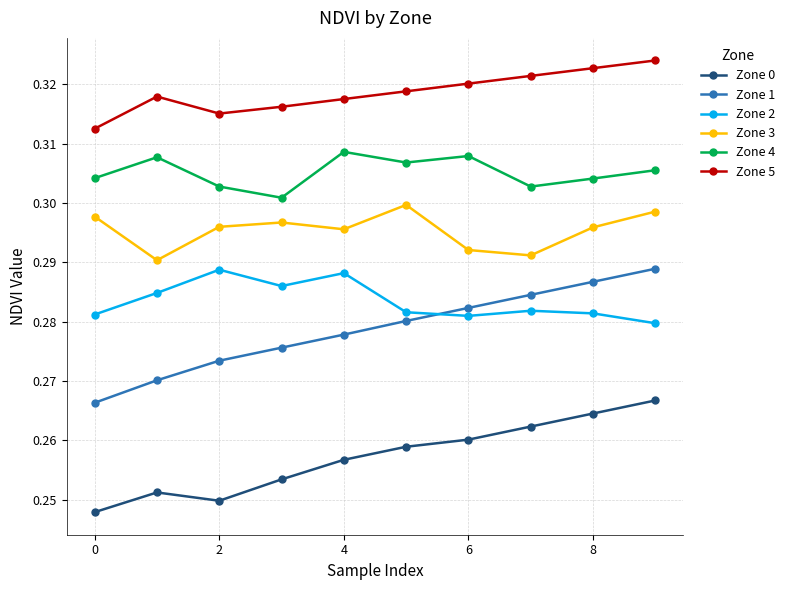

Does the chart display data point markers on the line(s)?

Yes